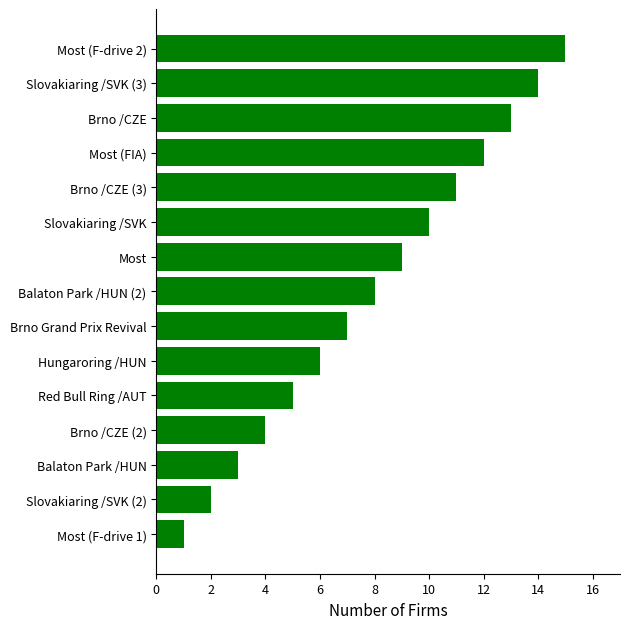

How many data points are less than 8?

7